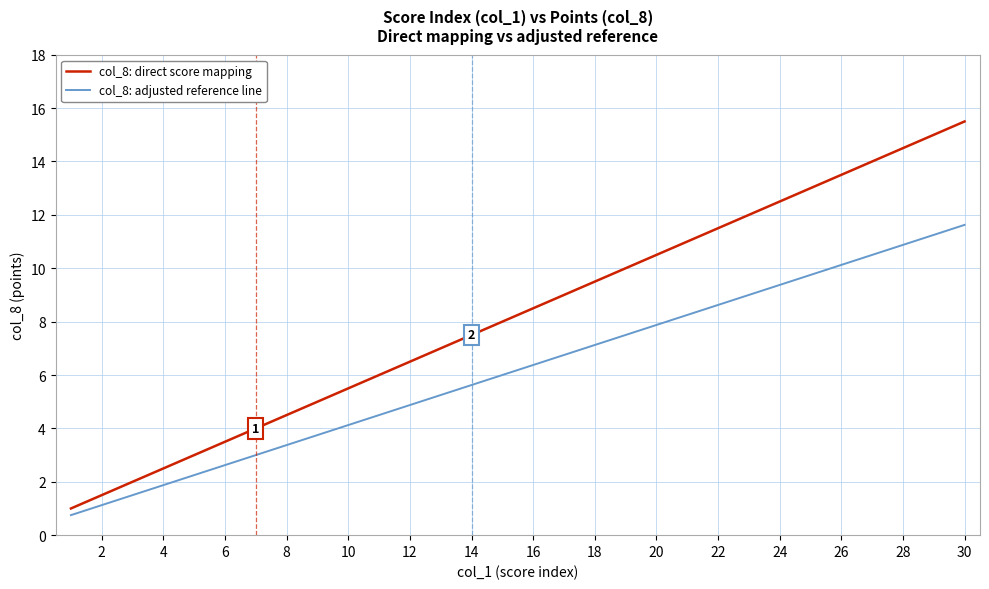

List the series in order of their peak value, highest first.

col_8: direct score mapping, col_8: adjusted reference line